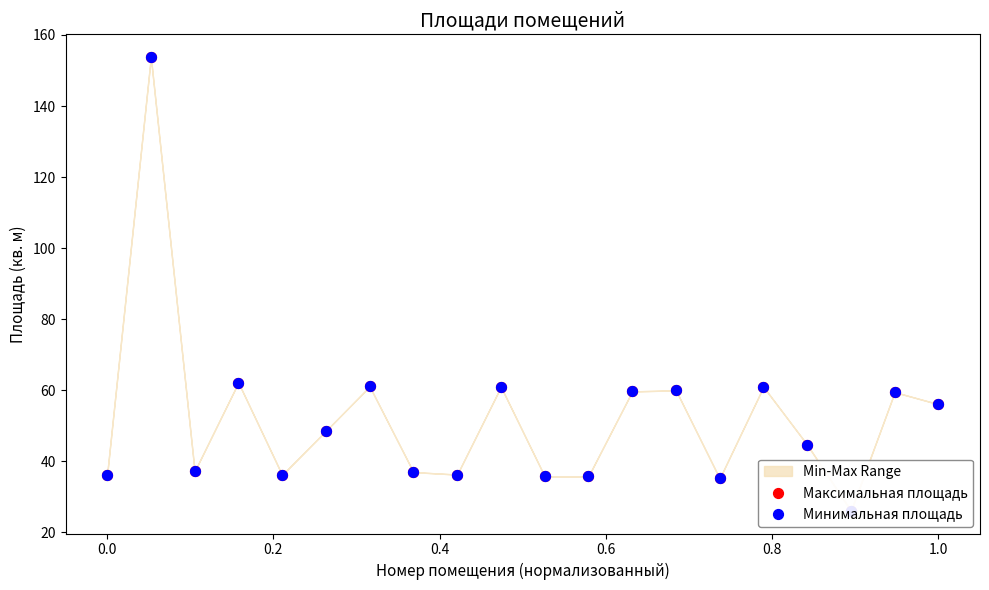

Which series has the largest Y range (max minus min)?

Максимальная площадь